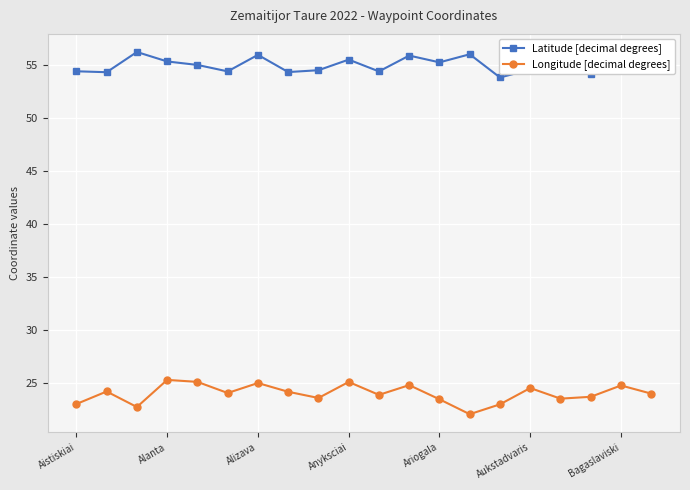

Which series has the largest total across all categories?

Latitude [decimal degrees]